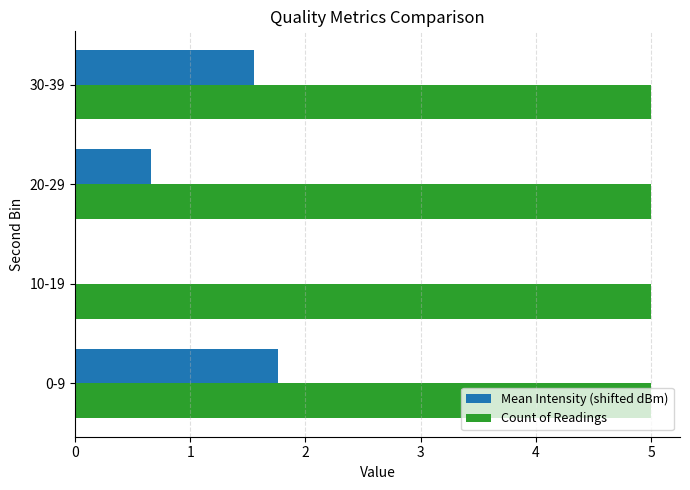

What is the maximum value shown in the chart?

5.0